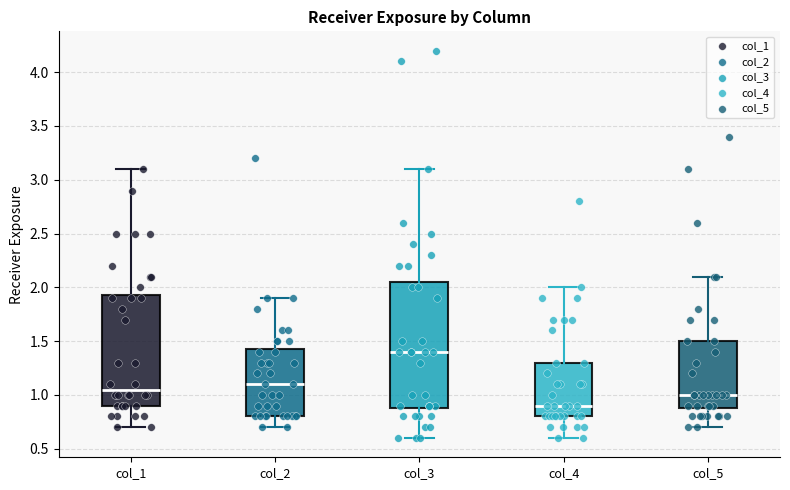

Reading left to right, read every box against the y-axis: the position of its median line, the range the box covers, and the ends of its whiskers. The values are not printed on the chart, so give them approximately, as read against the axis.

col_1: median 1.05, box 0.90 to 1.95, whiskers 0.70 to 3.10
col_2: median 1.10, box 0.80 to 1.45, whiskers 0.70 to 1.90
col_3: median 1.40, box 0.90 to 2.05, whiskers 0.60 to 3.10
col_4: median 0.90, box 0.80 to 1.30, whiskers 0.60 to 2.00
col_5: median 1.00, box 0.90 to 1.50, whiskers 0.70 to 2.10